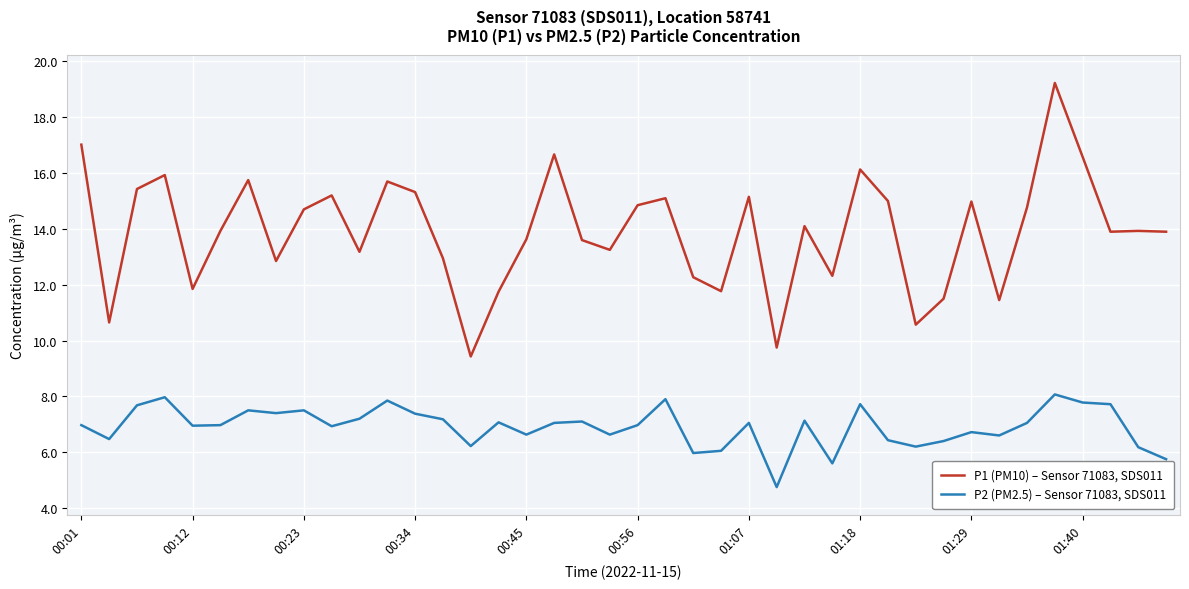

Which series has the largest range (max minus min)?

P1 (PM10) – Sensor 71083, SDS011